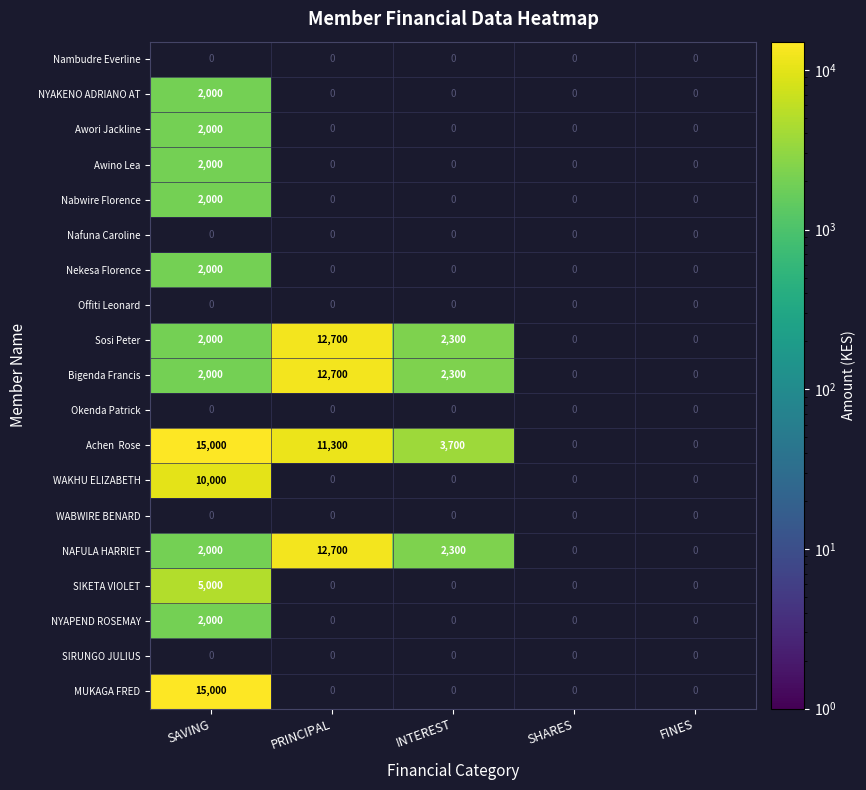

Is it true that Awino Lea equals 2000 at SAVING?

True